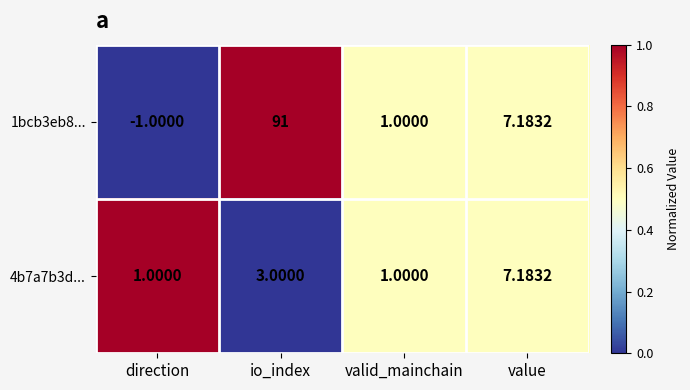

Is the value of 1bcb3eb8... at direction greater than the value of 4b7a7b3d... at direction?

No